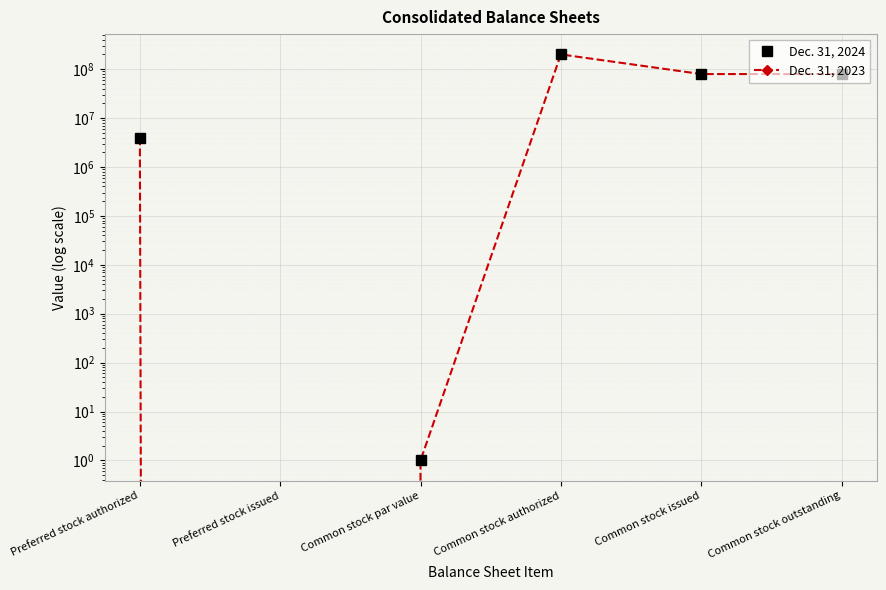

In Dec. 31, 2024, how many points are lower than both neighbors (excluding endpoints)?

1